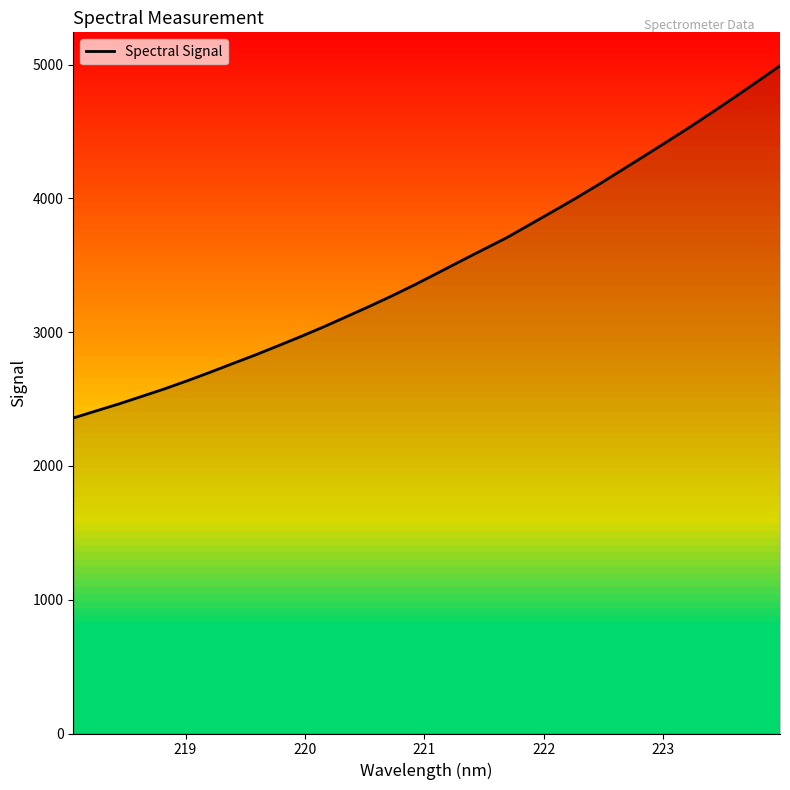

What is the greatest value displayed?

4992.3